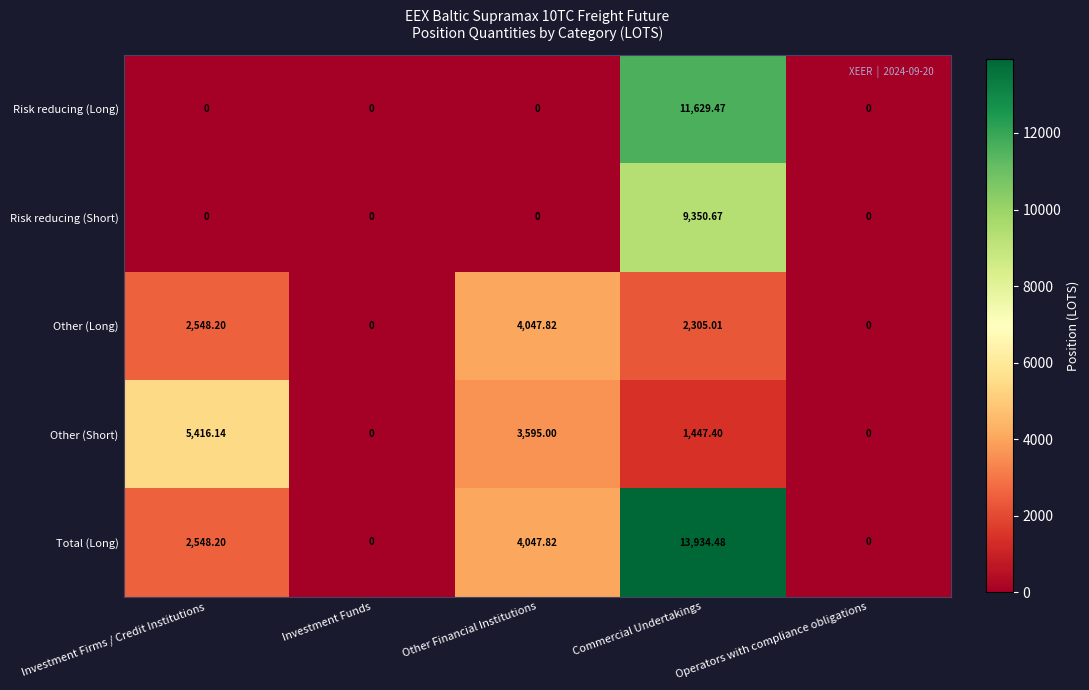

Rank the series by their maximum value, from lowest to highest.

Other (Long), Other (Short), Risk reducing (Short), Risk reducing (Long), Total (Long)